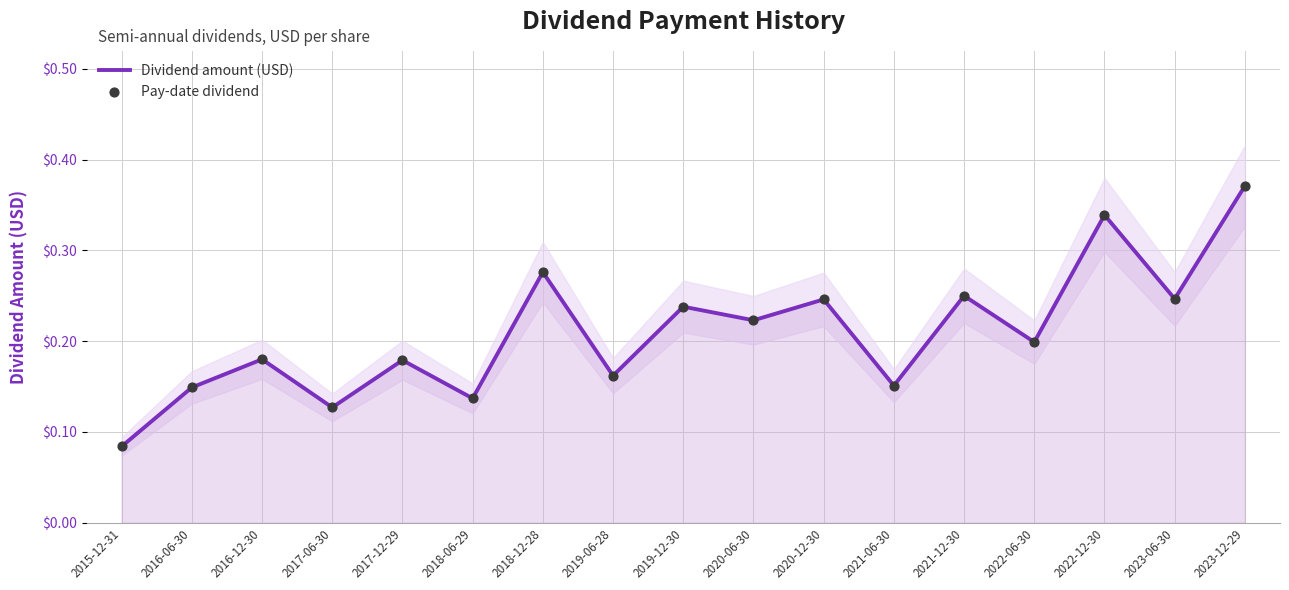

Which series has the largest total across all categories?

Dividend amount (USD)